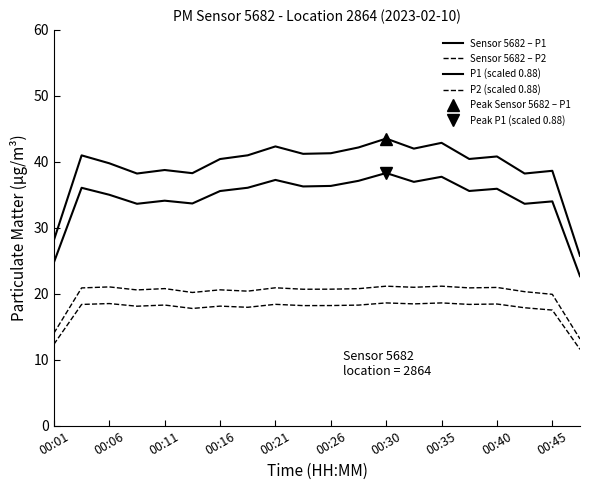

What is the difference between the maximum and minimum values in the Sensor 5682 – P2 series?

8.0